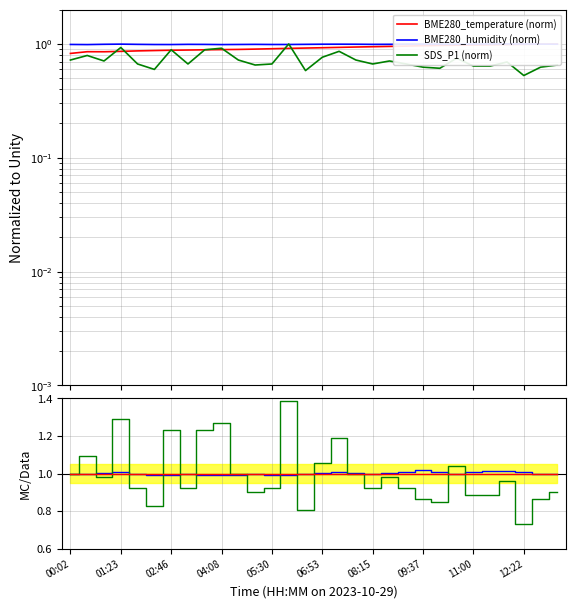

How many categories are shown in the chart?

30